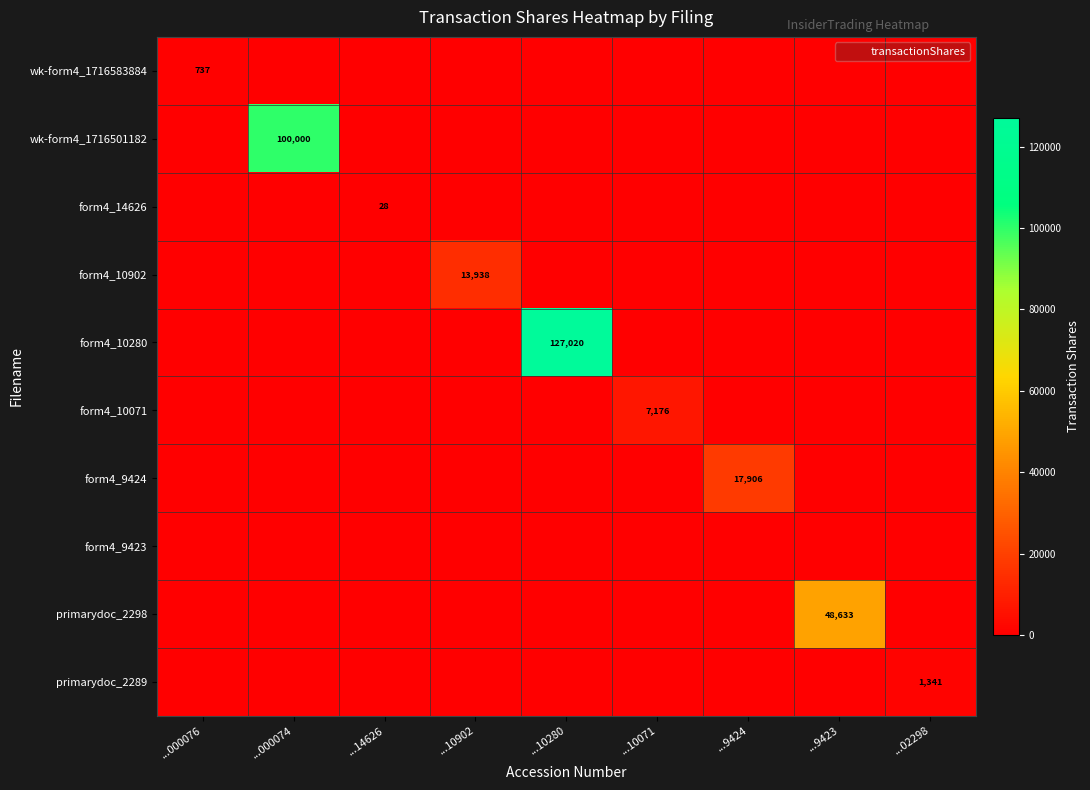

At ...14626, list the series in order from largest to smallest.

form4_14626, wk-form4_1716583884, wk-form4_1716501182, form4_10902, form4_10280, form4_10071, form4_9424, form4_9423, primarydoc_2298, primarydoc_2289